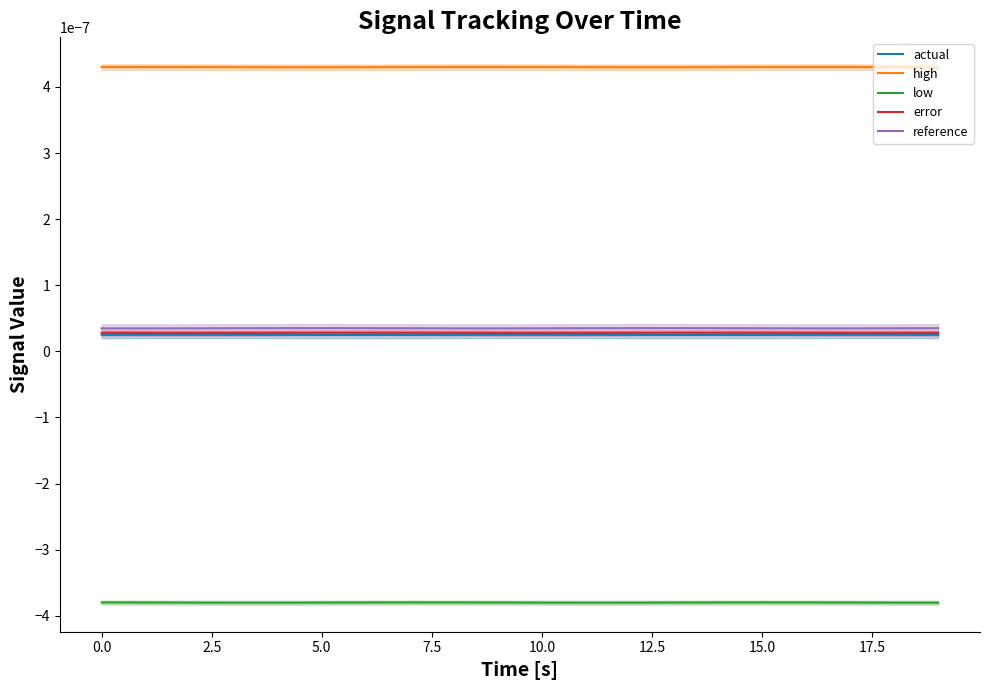

True or false: low and actual cross at least once.

False